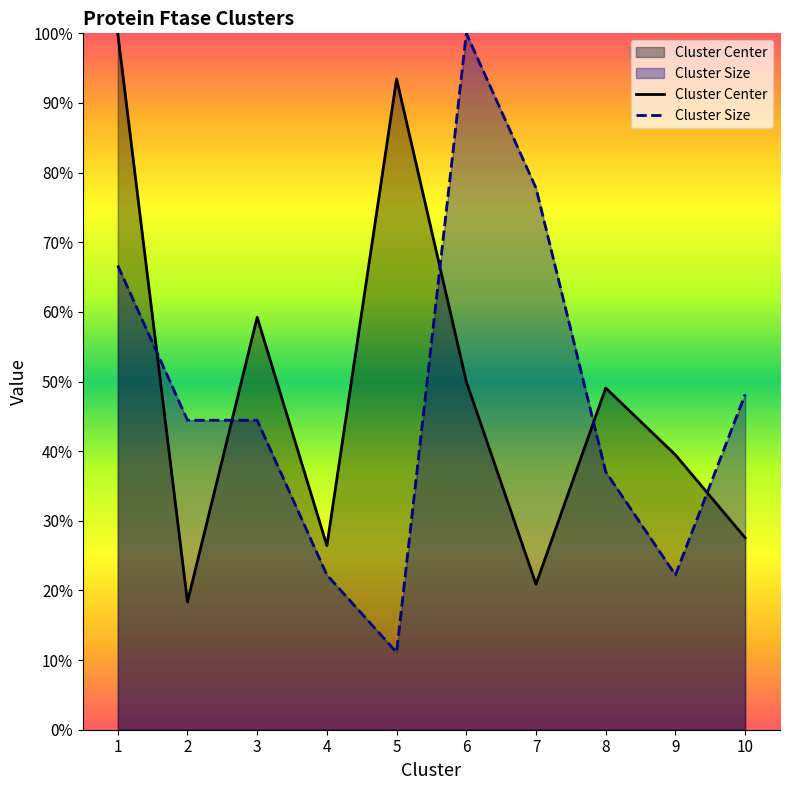

How many lines are shown in the chart?

2